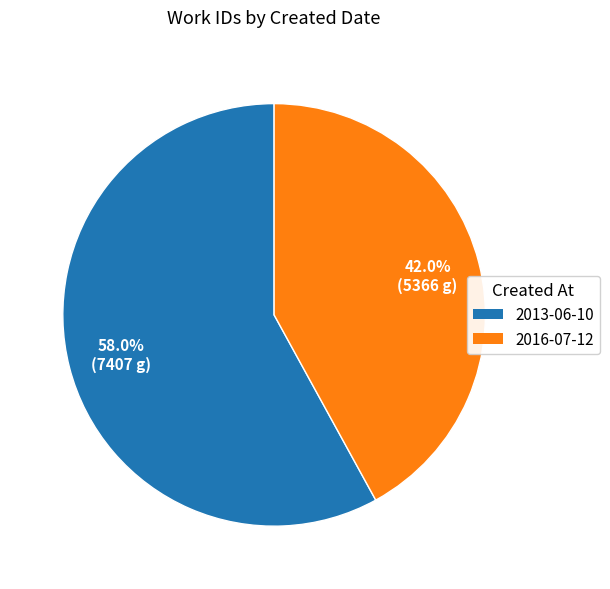

What is the smallest slice in the pie chart?

2016-07-12